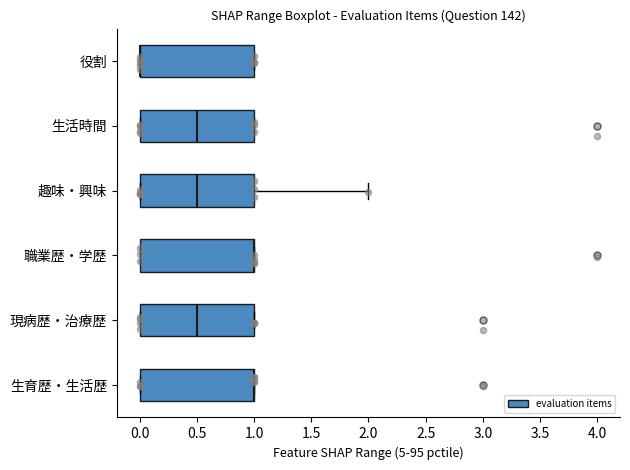

Reading bottom to top, read every box against the x-axis: the position of its median line, the range the box covers, and the ends of its whiskers. The values are not printed on the chart, so give them approximately, as read against the axis.

生育歴・生活歴: median 1.0 (drawn on the box's right edge), box 0.0 to 1.0, whiskers 0.0 to 1.0
現病歴・治療歴: median 0.5, box 0.0 to 1.0, whiskers 0.0 to 1.0
職業歴・学歴: median 1.0 (drawn on the box's right edge), box 0.0 to 1.0, whiskers 0.0 to 1.0
趣味・興味: median 0.5, box 0.0 to 1.0, whiskers 0.0 to 2.0
生活時間: median 0.5, box 0.0 to 1.0, whiskers 0.0 to 1.0
役割: median 0.0 (drawn on the box's left edge), box 0.0 to 1.0, whiskers 0.0 to 1.0